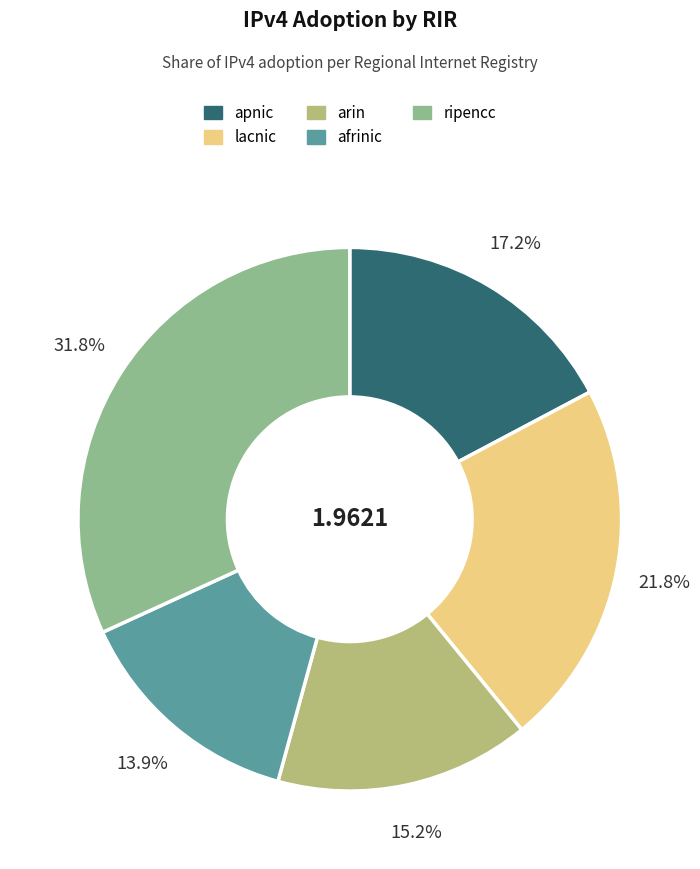

Is it true that ripencc is 26% of the pie?

False